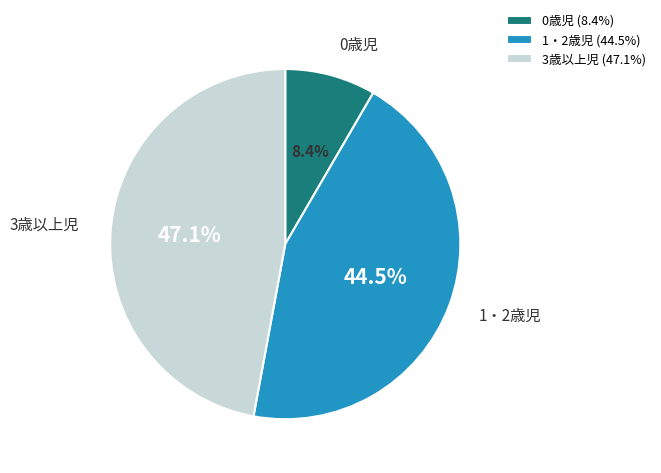

Which slice is the smallest?

0歳児